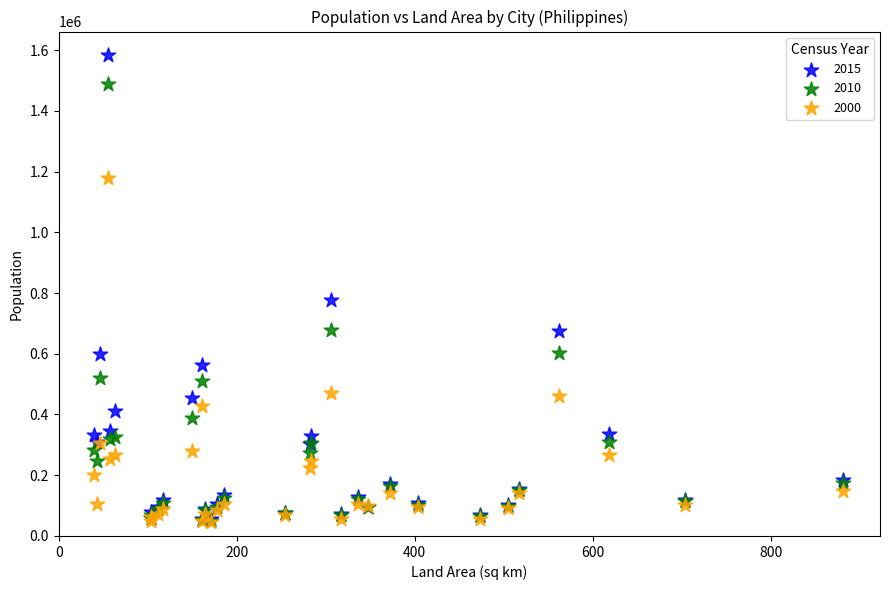

Across all series, what Y value is closest to 815263?

776386